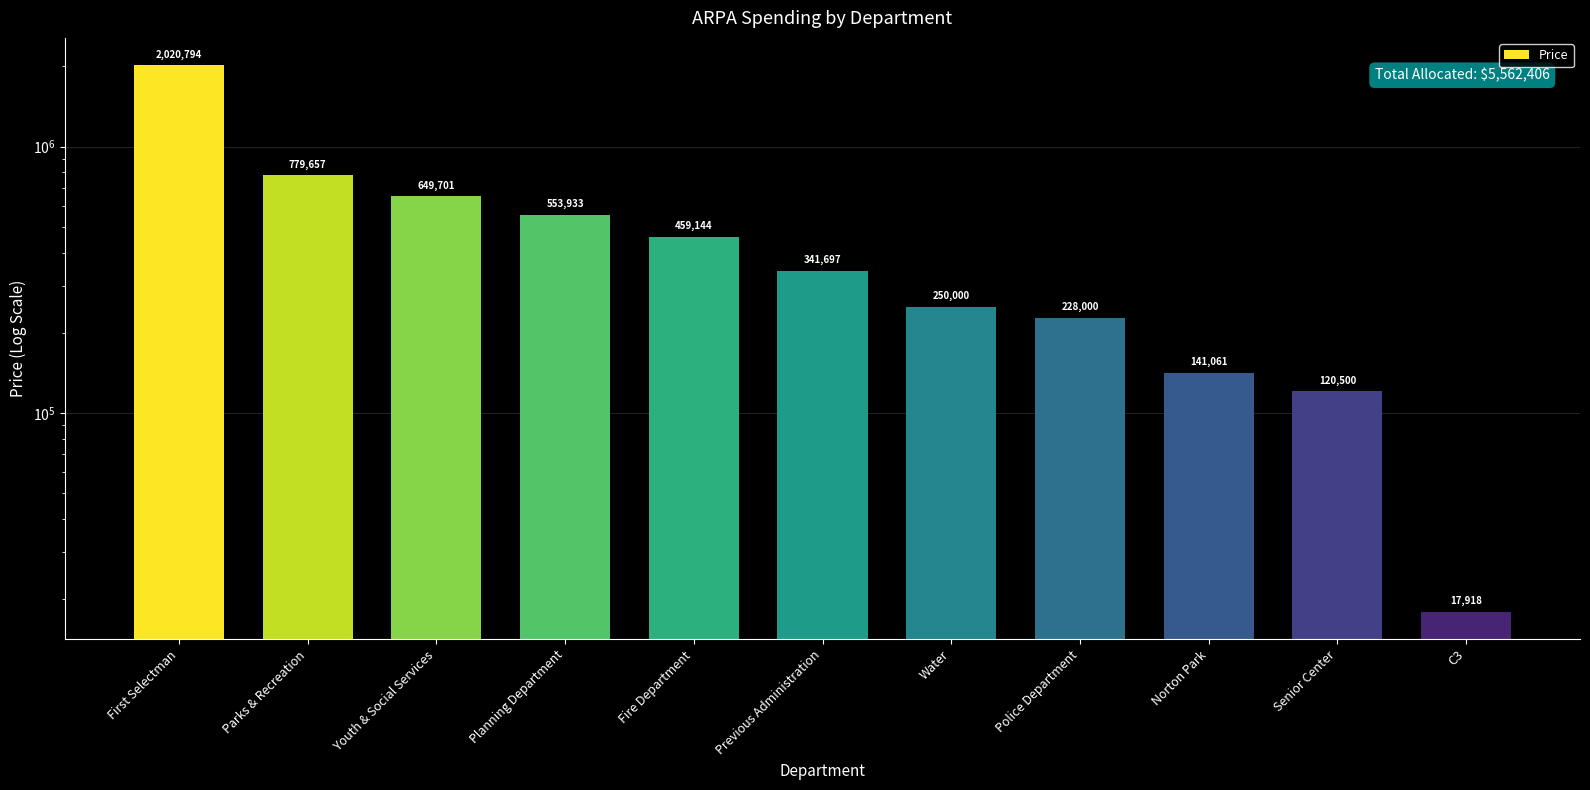

What is the difference between the maximum and minimum values?

2002876.2